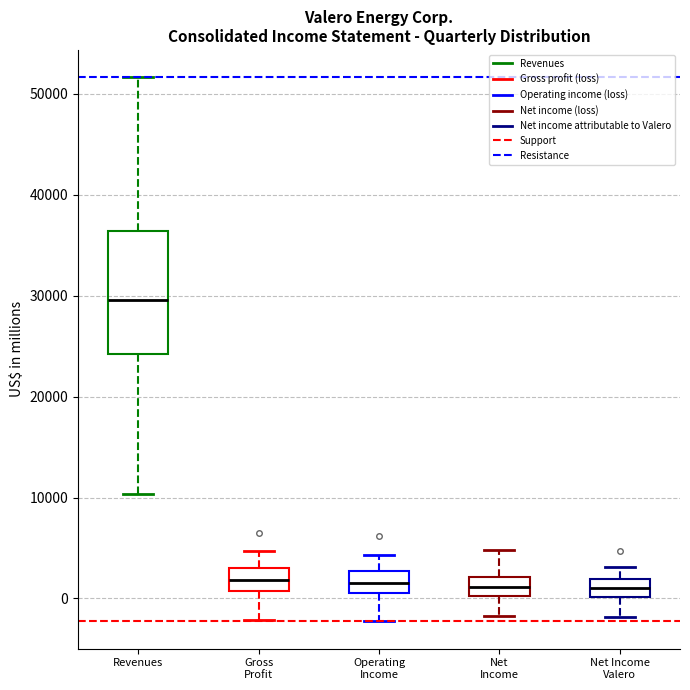

Comparing the boxes themselves (not the whiskers), which one is the tallest?

Revenues